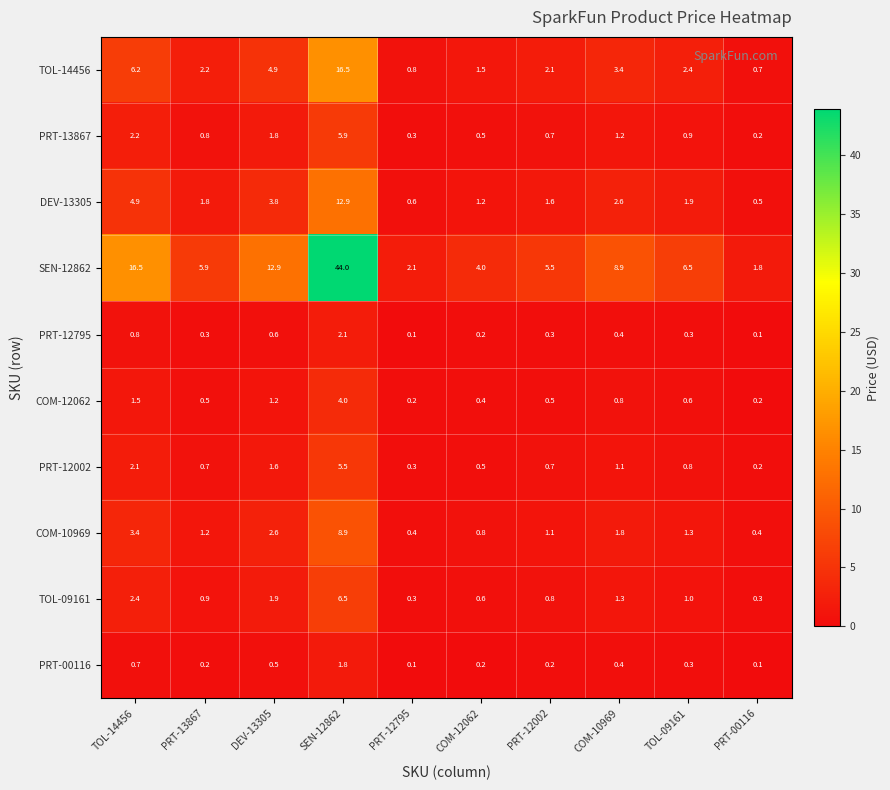

At which category is the sum across all series the highest?

SEN-12862